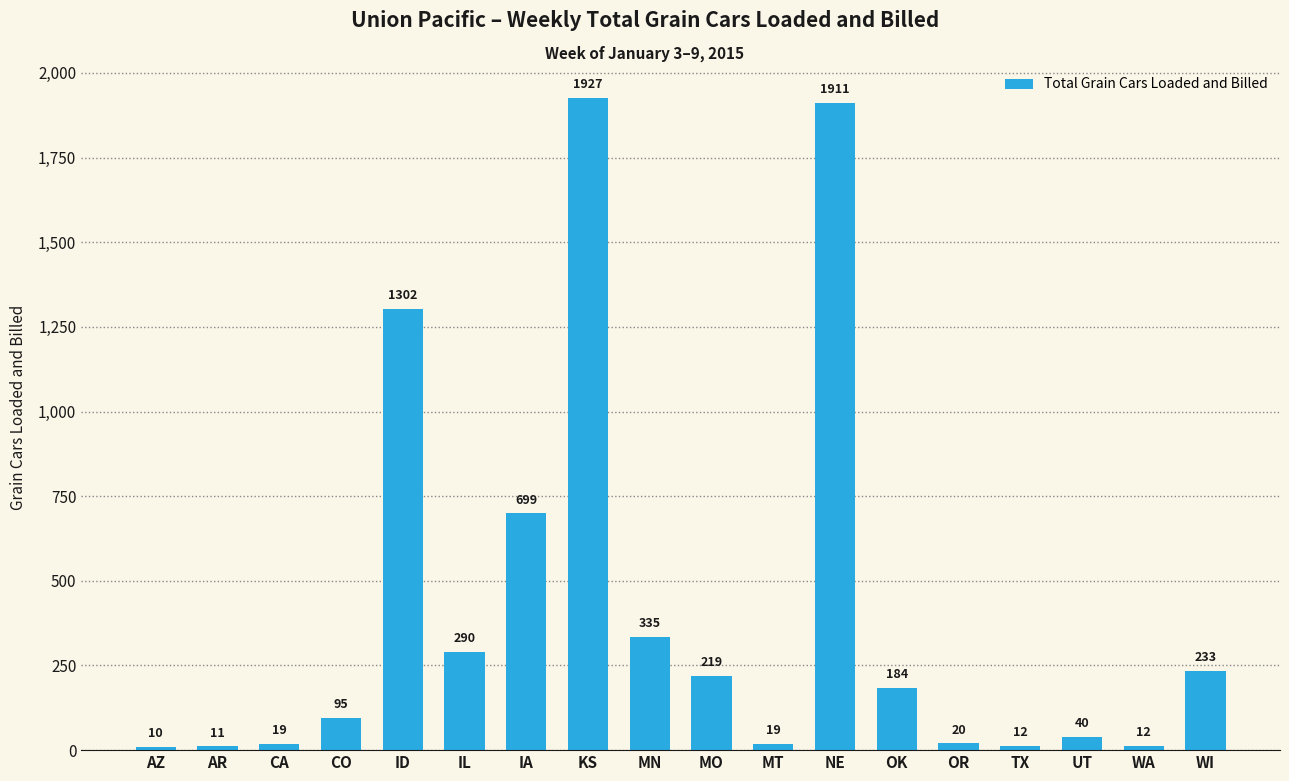

How many bars are there in total?

18